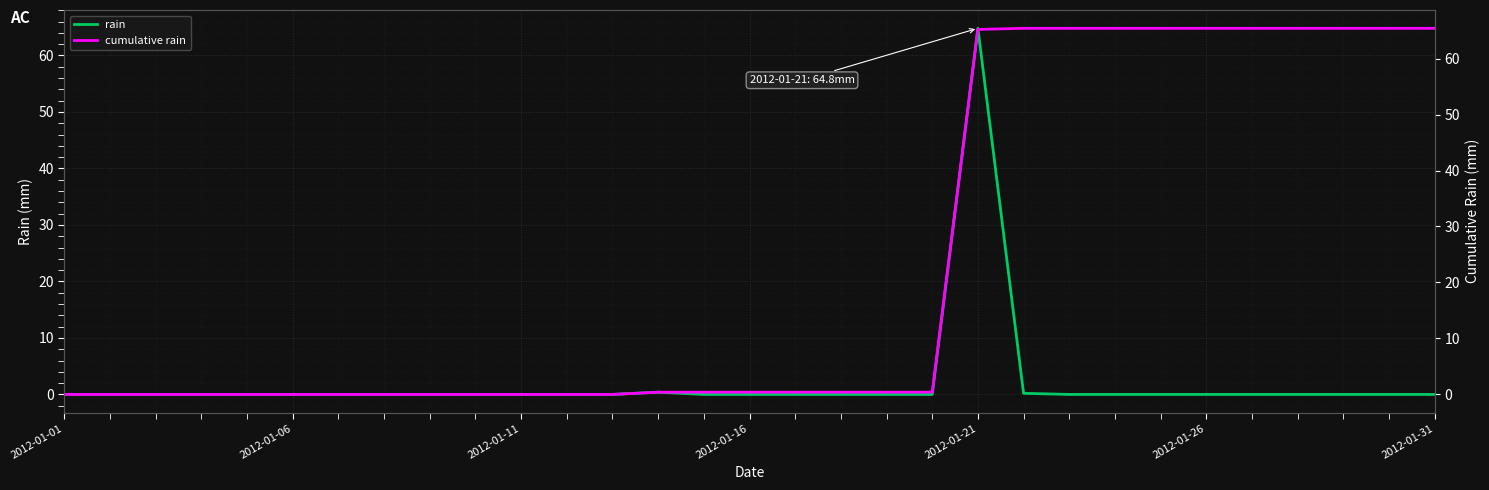

How many lines are shown in the chart?

2